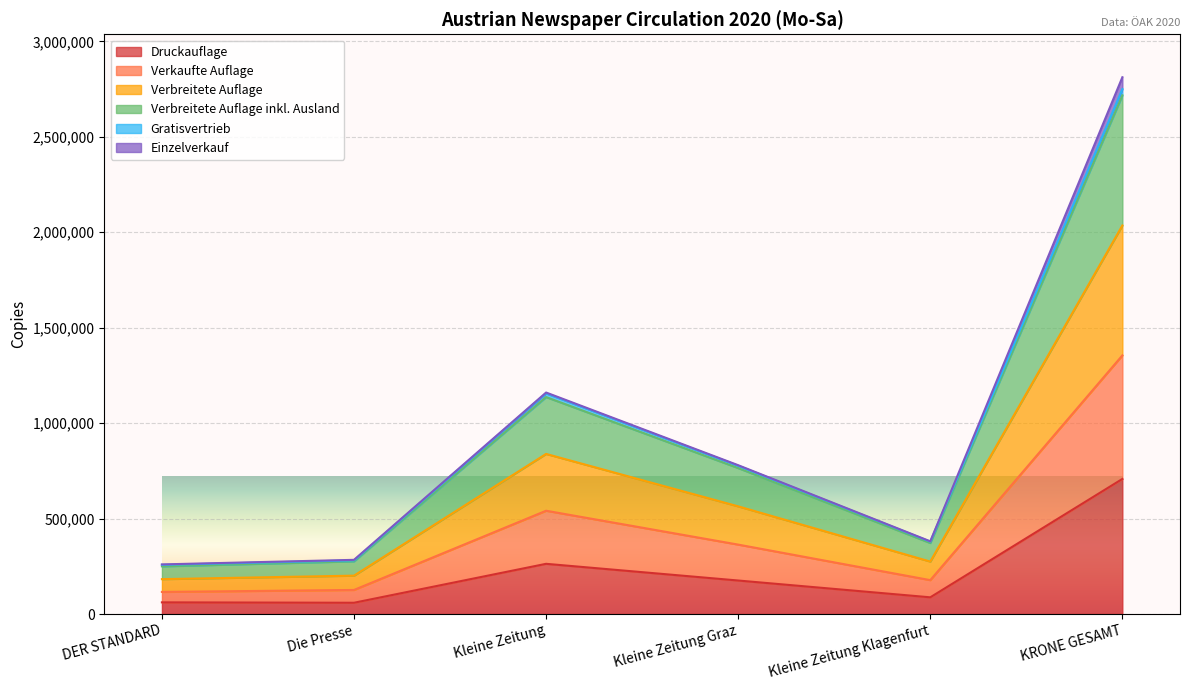

What is the difference between the second highest and minimum values in the Druckauflage series?

204028